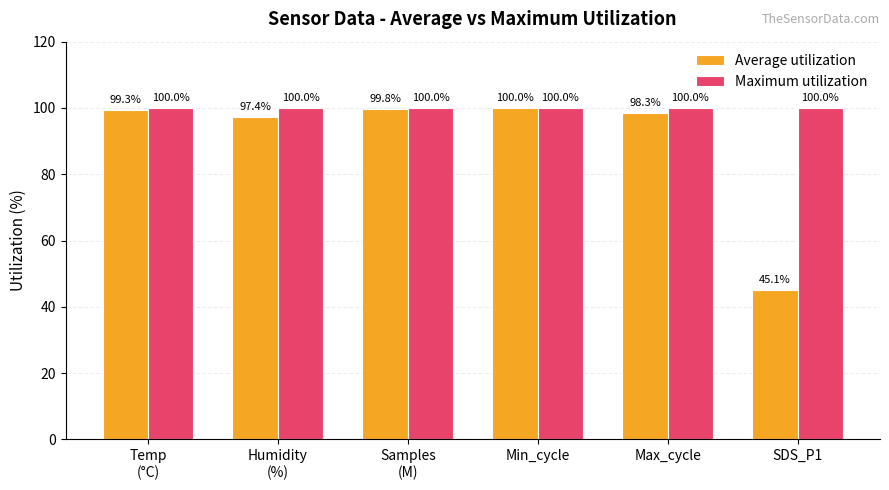

Which series has the widest spread of values?

Average utilization